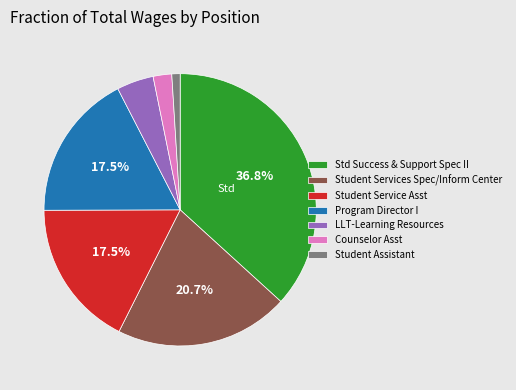

Is the sum of LLT-Learning Resources and Student Services Spec/Inform Center greater than half?

No